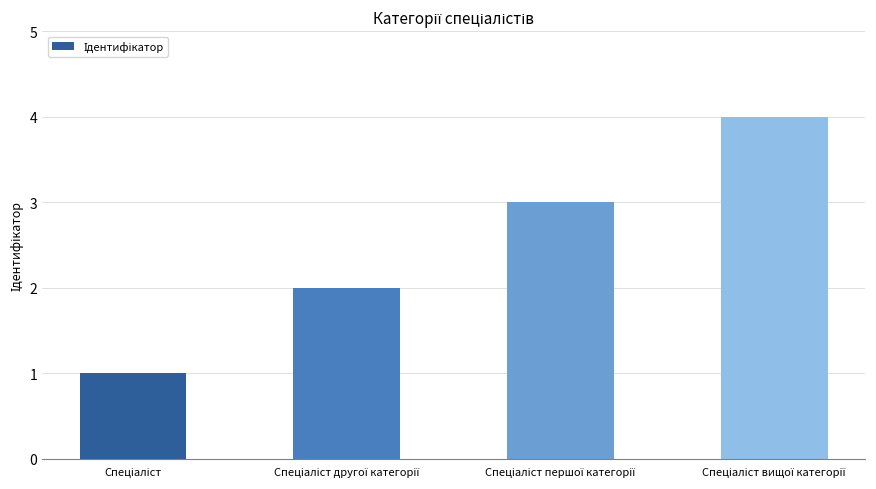

What is the difference between the maximum and minimum values?

3